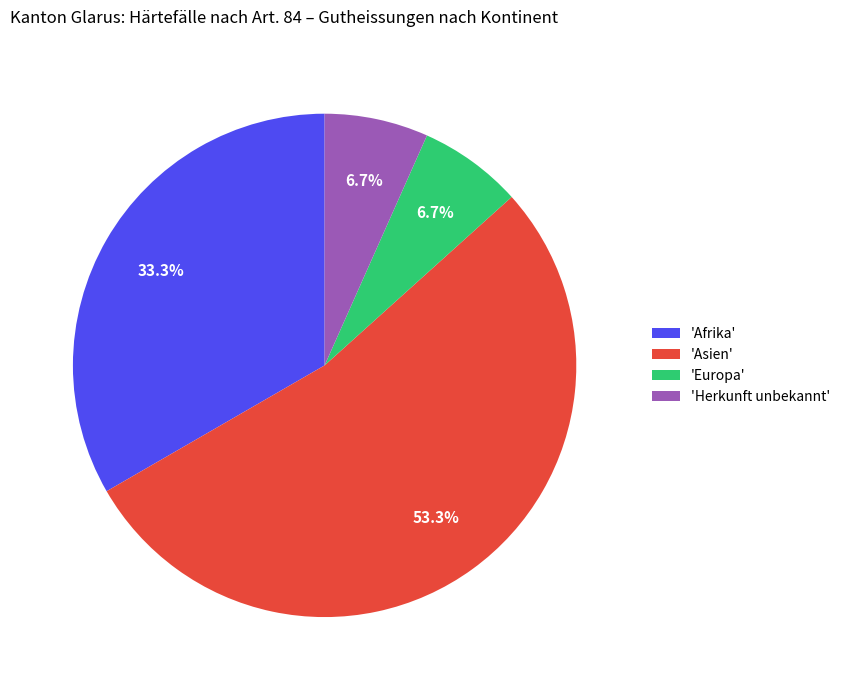

Count the number of slices in the pie.

4